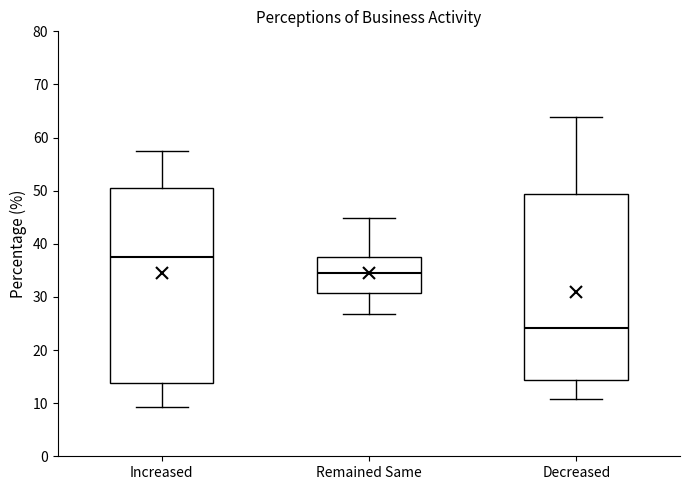

Where is the lower edge of the box for Remained Same on the y-axis? The values are not printed on the chart, so give them approximately, as read against the axis.

31